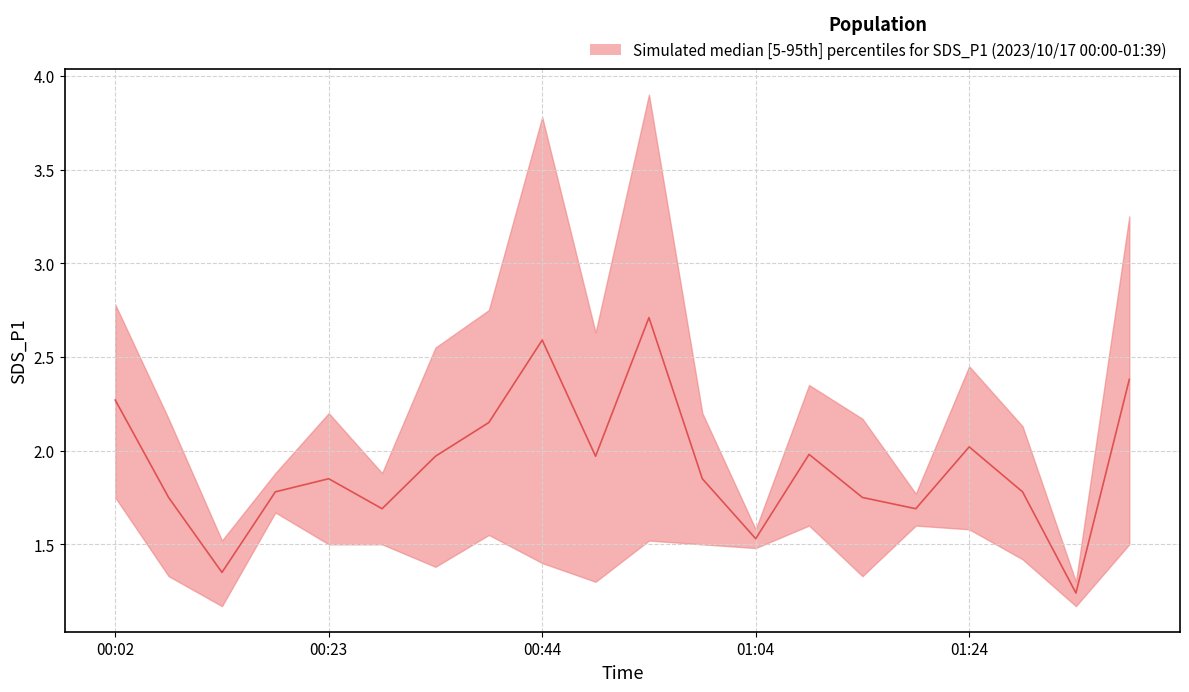

Where is the first local minimum for SDS_P1_median?

00:12